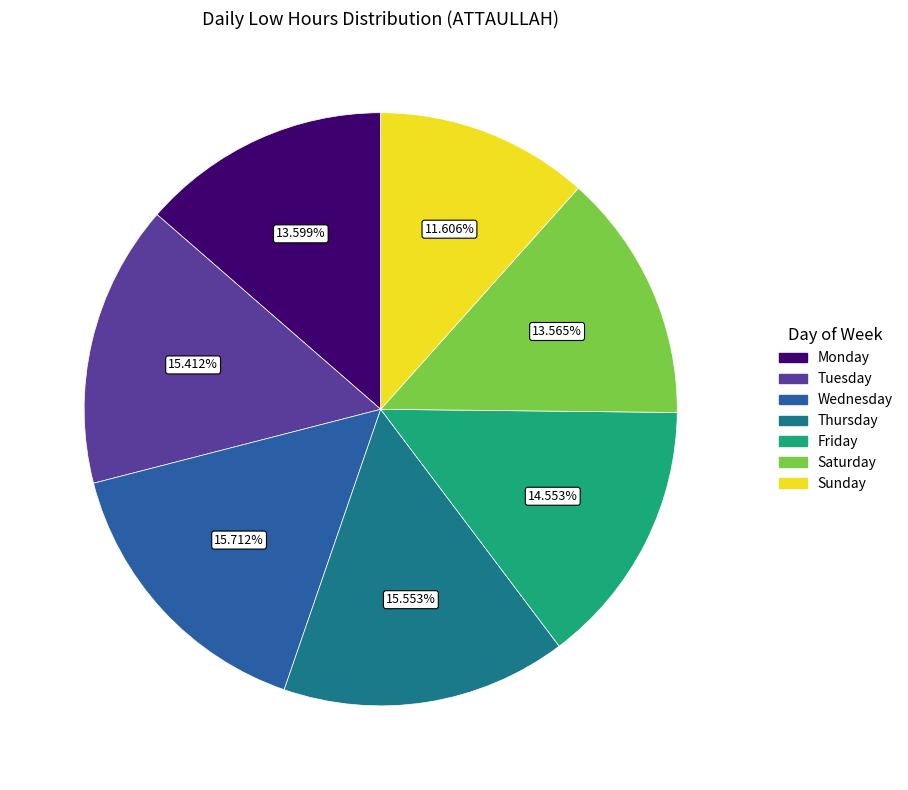

Is there a majority slice in this chart?

No